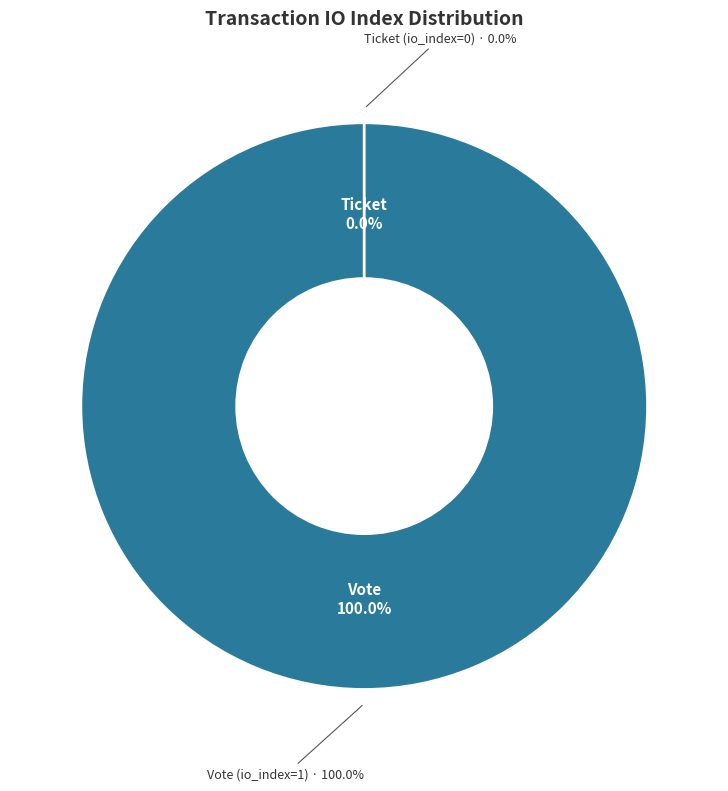

Is Vote (io_index=1) the majority of the pie?

Yes